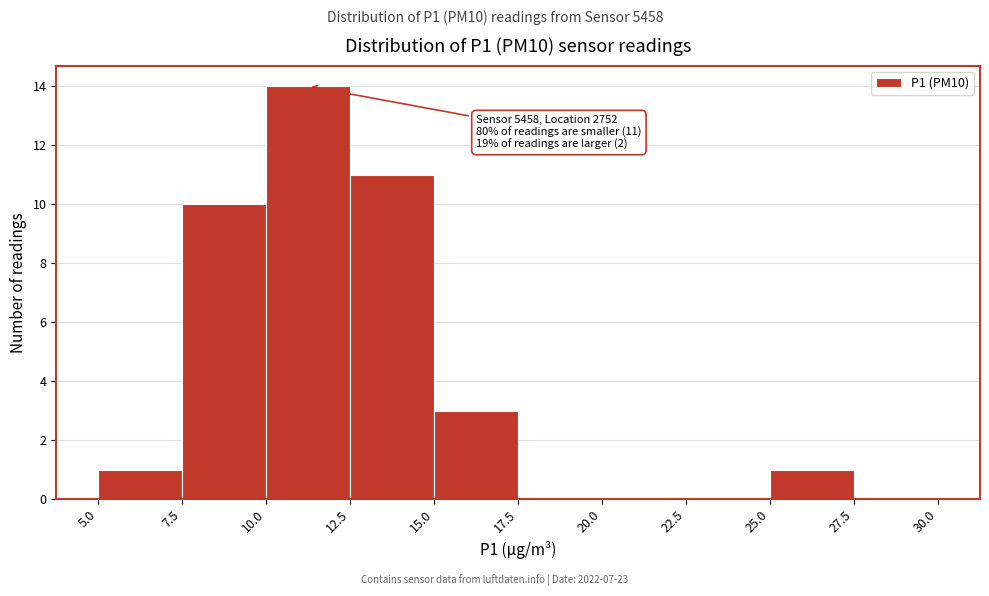

Over which range of the x-axis is the bar tallest?

10.0 to 12.5